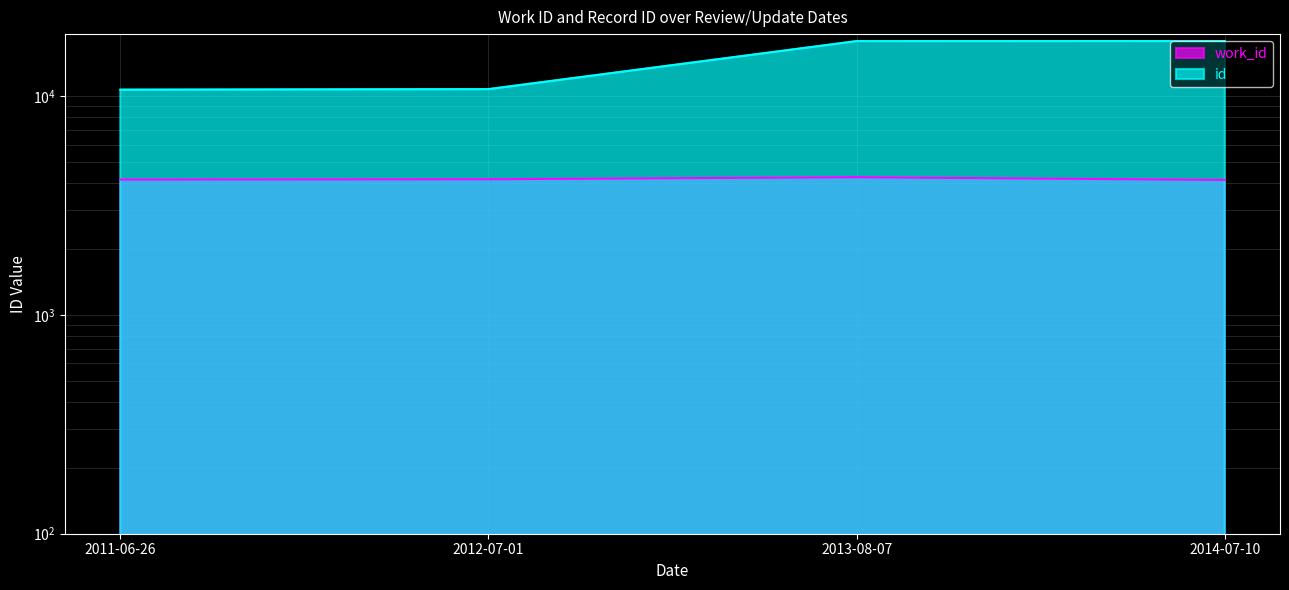

Is the value of id at 2012-07-01 greater than the value of work_id at 2013-08-07?

Yes